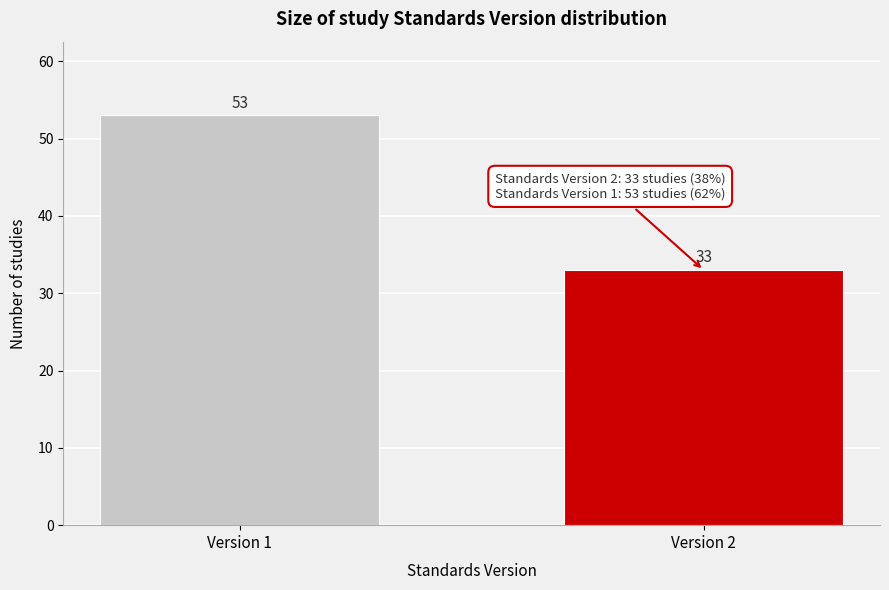

Reading right to left, list all the values displayed in this chart.

33	53